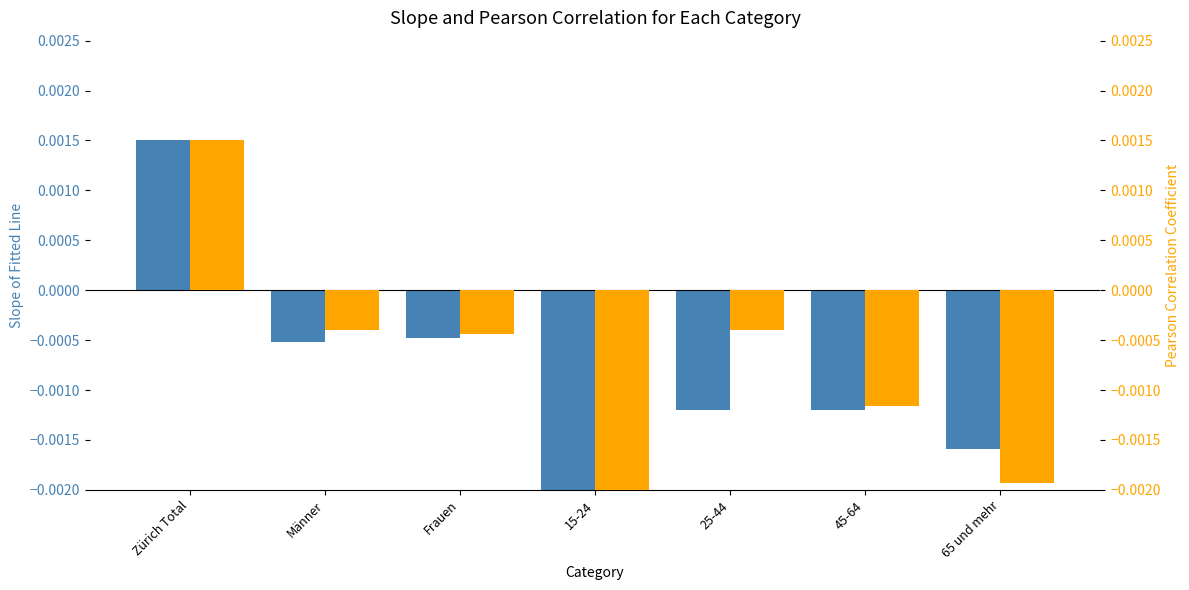

Is it true that Schweizerdeutsch equals -0.0 at Frauen?

False